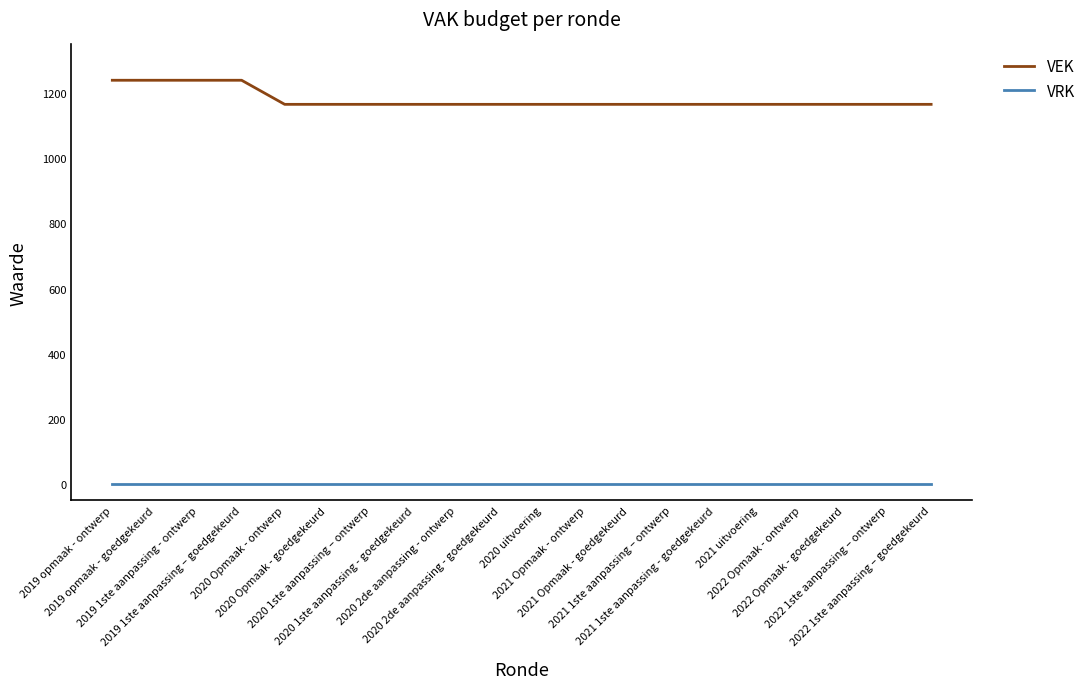

List the series in order of their peak value, highest first.

VEK, VRK